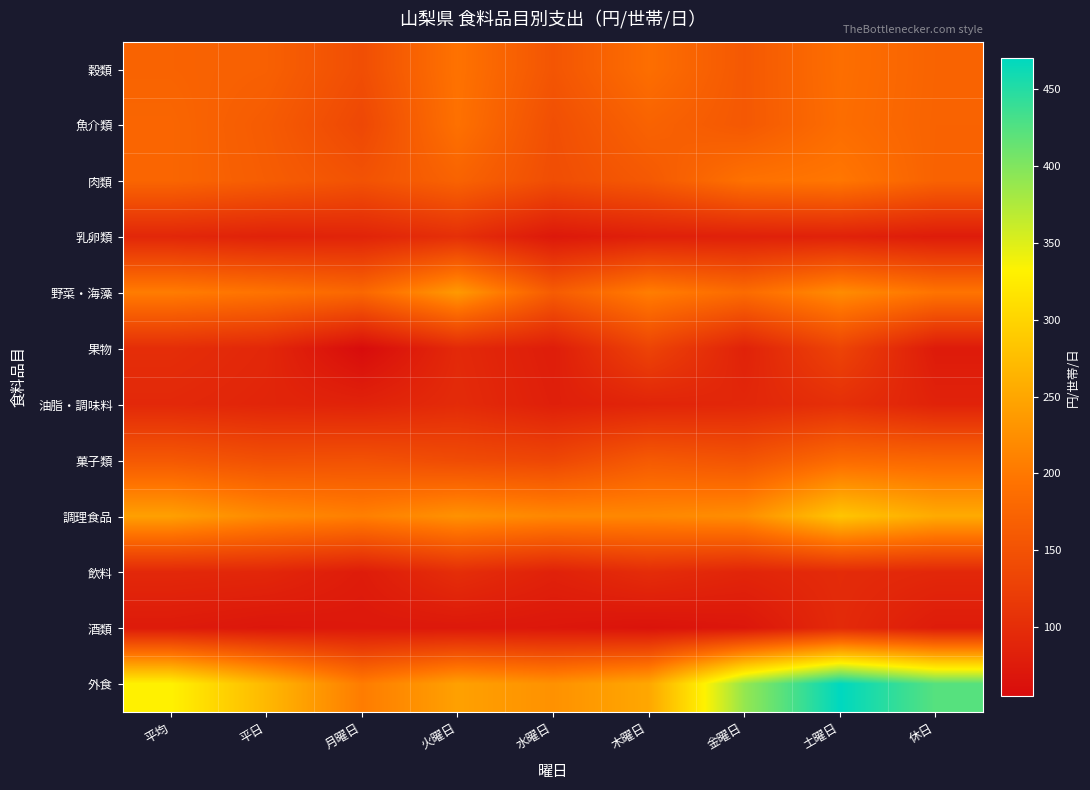

Rank the series at 木曜日 from lowest to highest value.

酒類, 乳卵類, 油脂・調味料, 飲料, 果物, 肉類, 菓子類, 魚介類, 穀類, 野菜・海藻, 調理食品, 外食